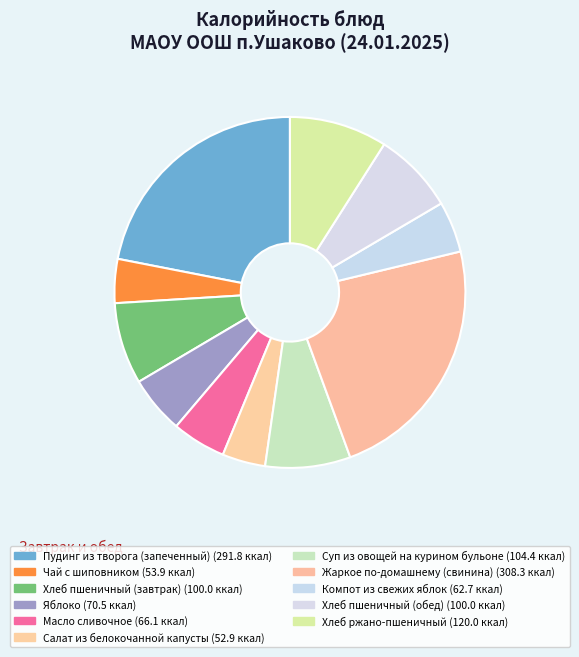

What percentage is the Компот из свежих яблок slice, to the nearest percent?

5%